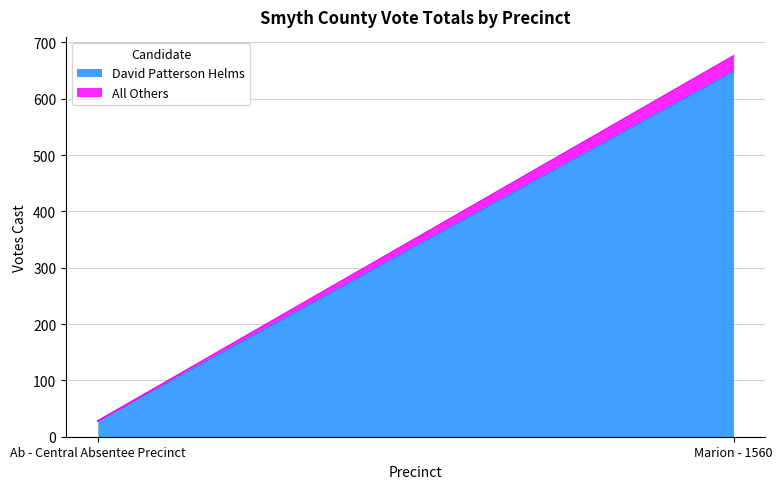

Read the David Patterson Helms value at Ab - Central Absentee Precinct, to the nearest 10.

30